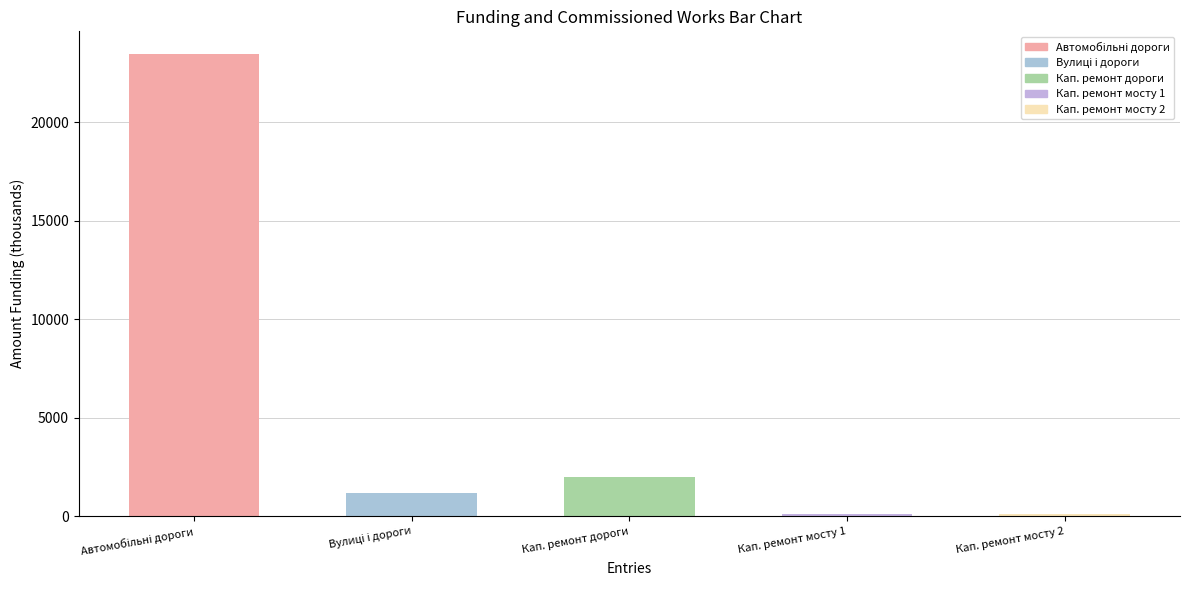

What is the difference between the maximum and second lowest values?

23330.7